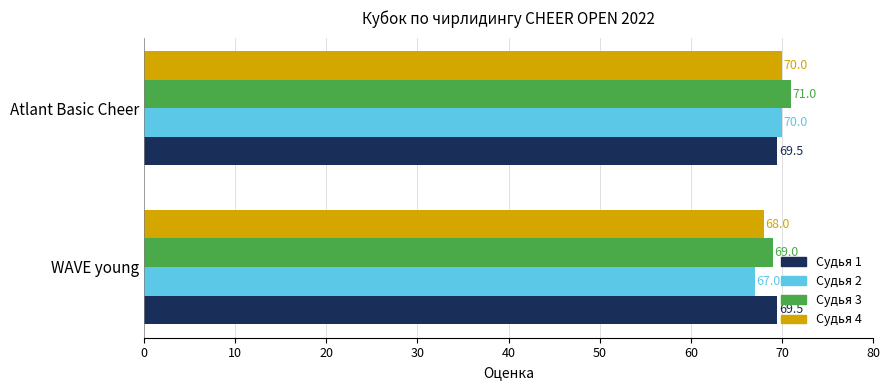

Which series changed the most between WAVE young and Atlant Basic Cheer?

Судья 2